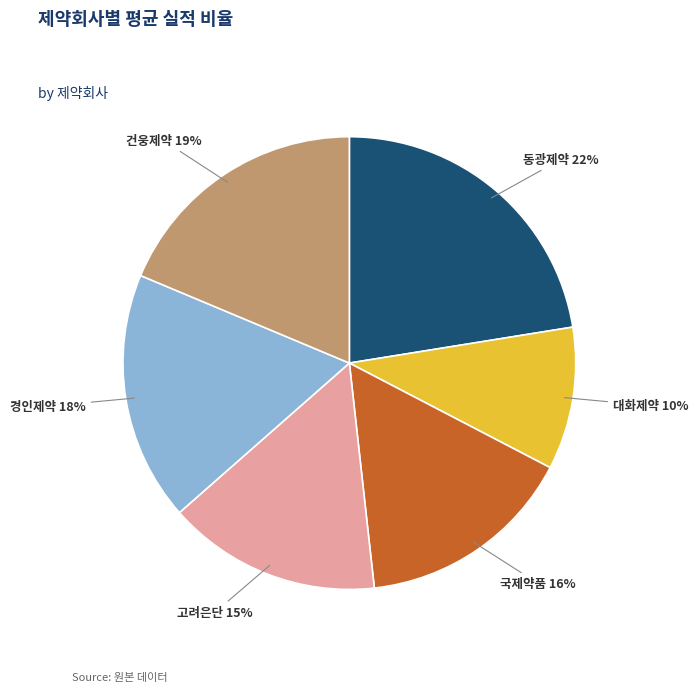

To the nearest percent, what is the difference between the largest and smallest slice percentages?

12%